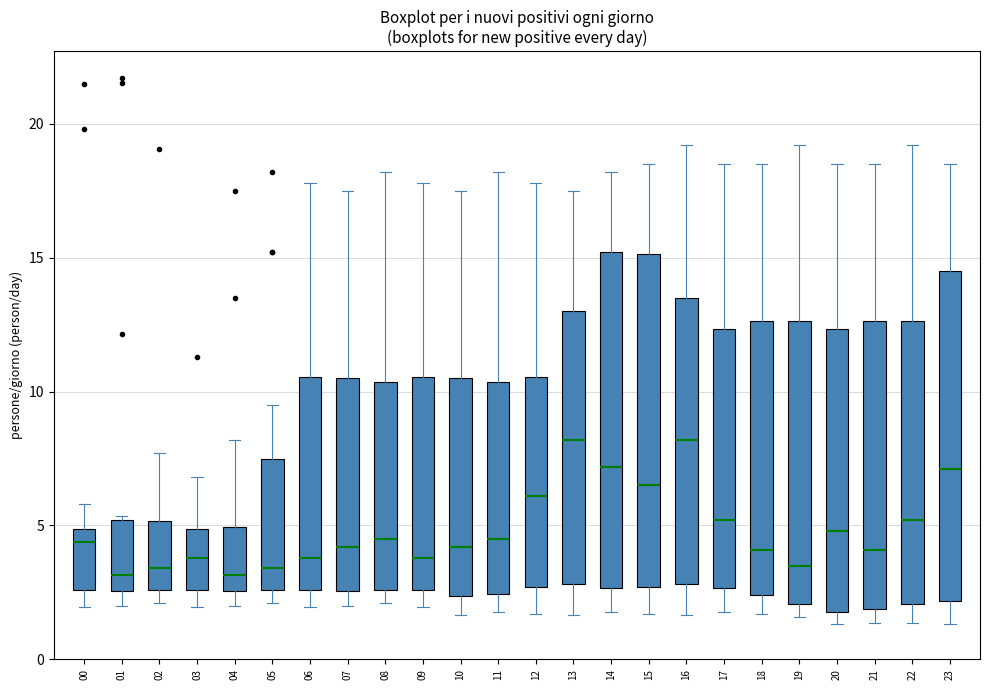

Where is the lower edge of the box at x = 03 on the y-axis? The values are not printed on the chart, so give them approximately, as read against the axis.

2.5